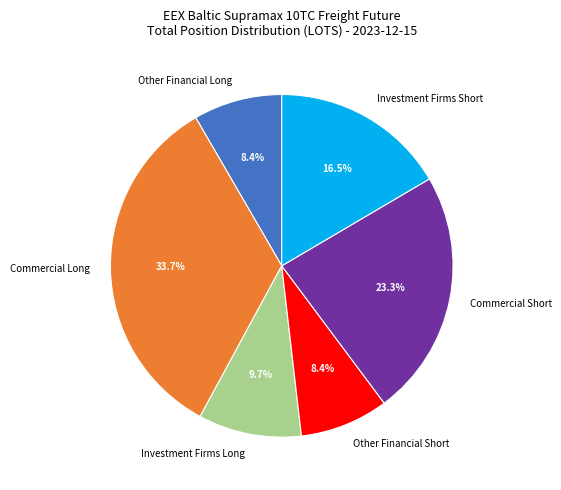

Which slice is the largest?

Commercial Long